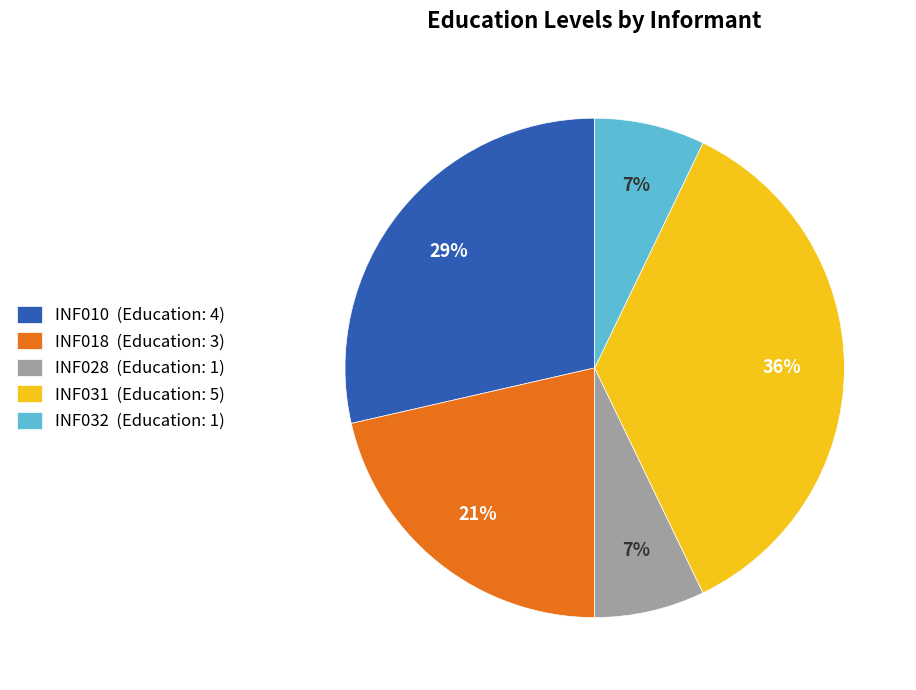

How many slices are in this pie chart?

5